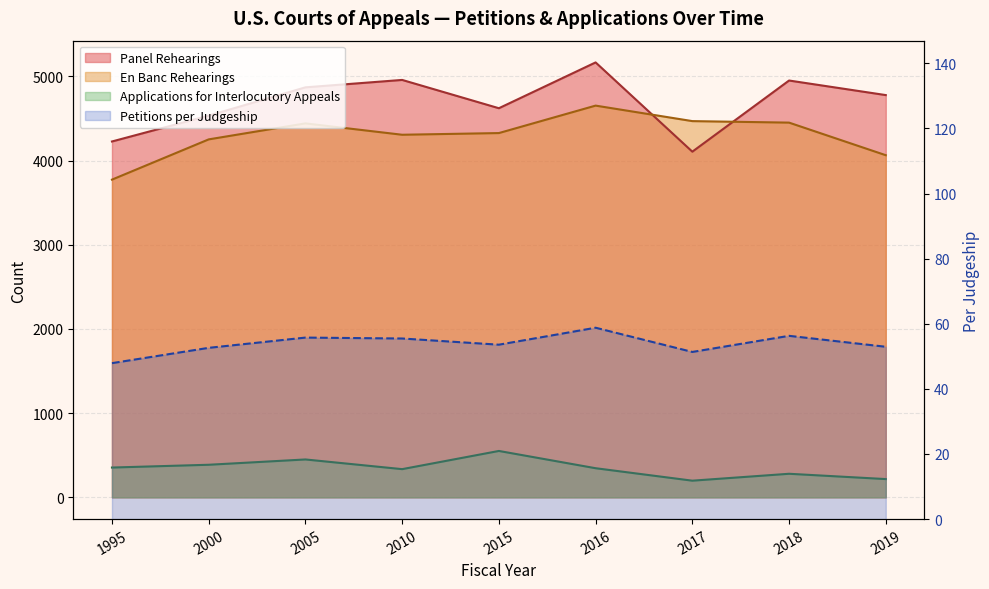

Rank the series at 1995 from highest to lowest value.

Panel Rehearings, En Banc Rehearings, Applications for Interlocutory Appeals, Petitions for Rehearing Per Judgeship